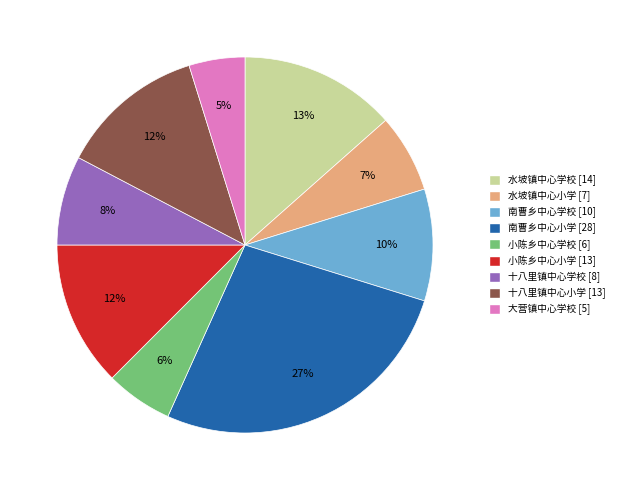

Which category has the smallest portion of the pie?

大营镇中心学校